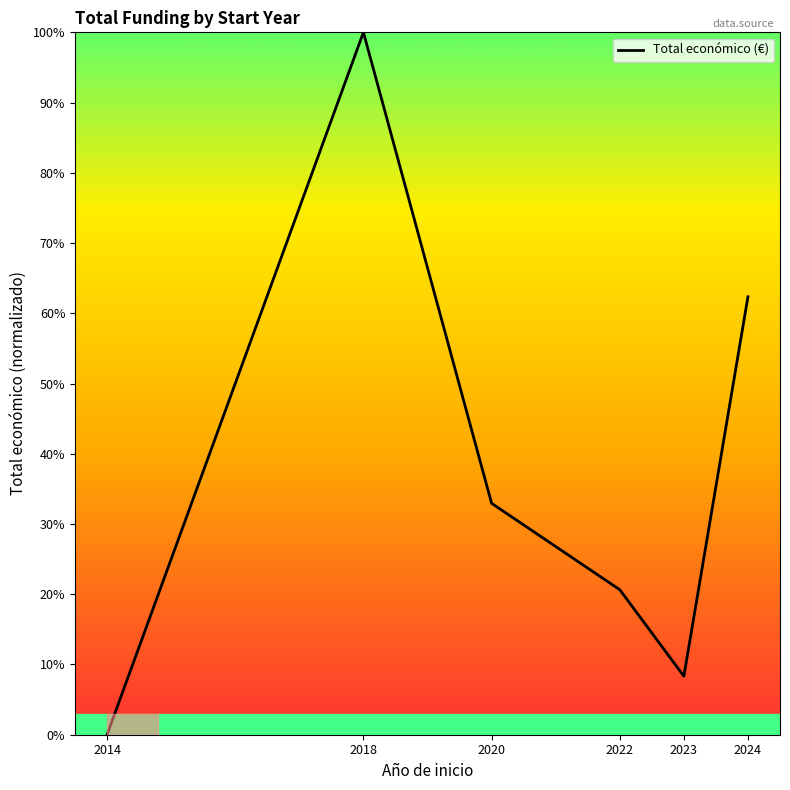

Reading left to right, extract all data points from this chart.

0.0	100.0	32.9	20.6	8.3	62.4